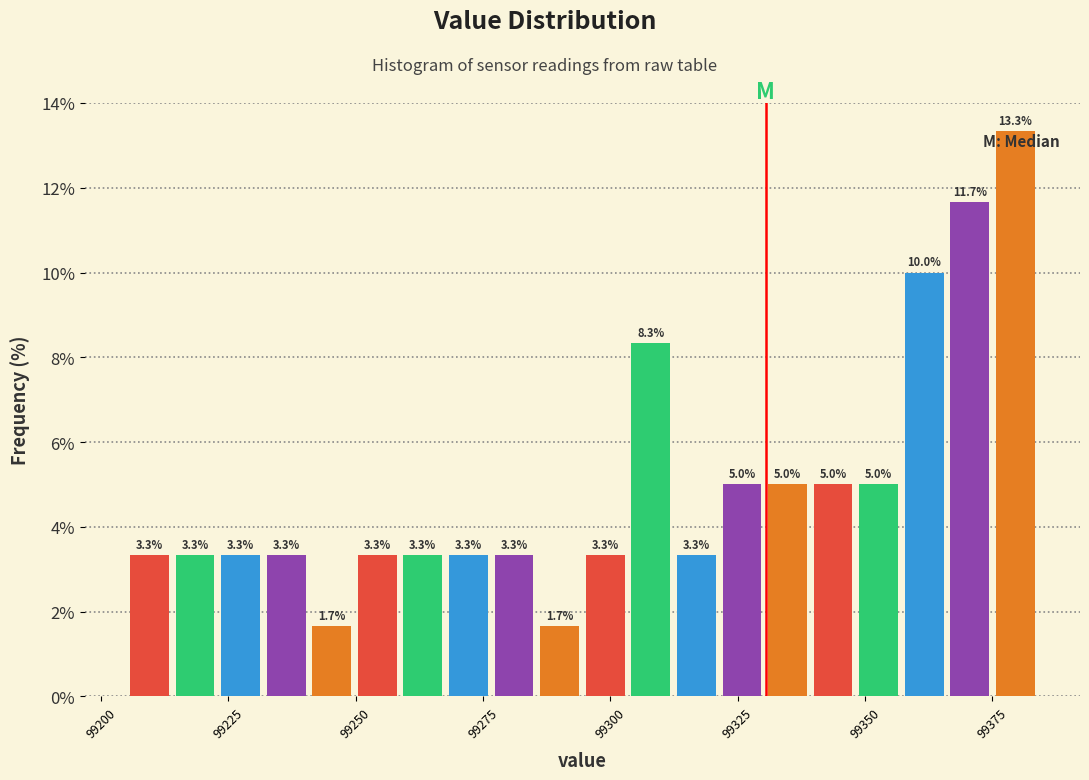

Around what value on the x-axis is the tallest bar? Give the approximate position of its centre, as read against the axis.

99380